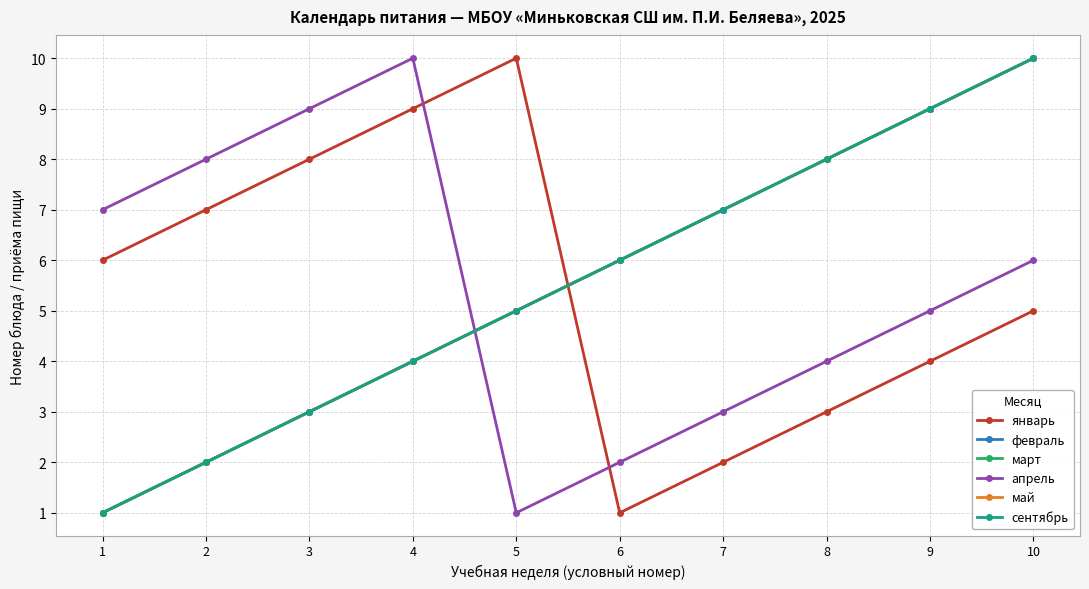

Does the chart have visible grid lines?

Yes